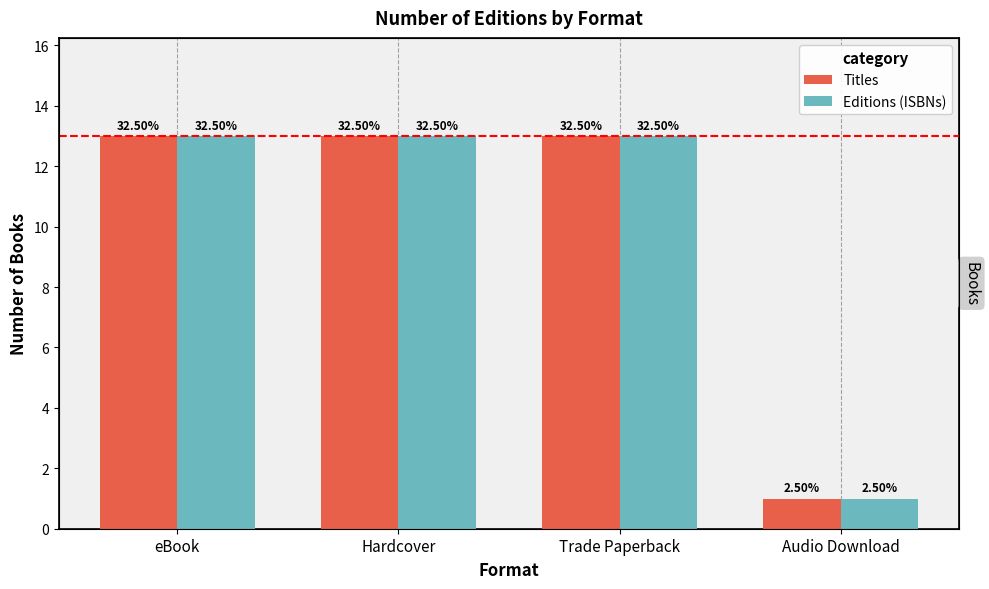

What is the total value across all series at eBook?

26